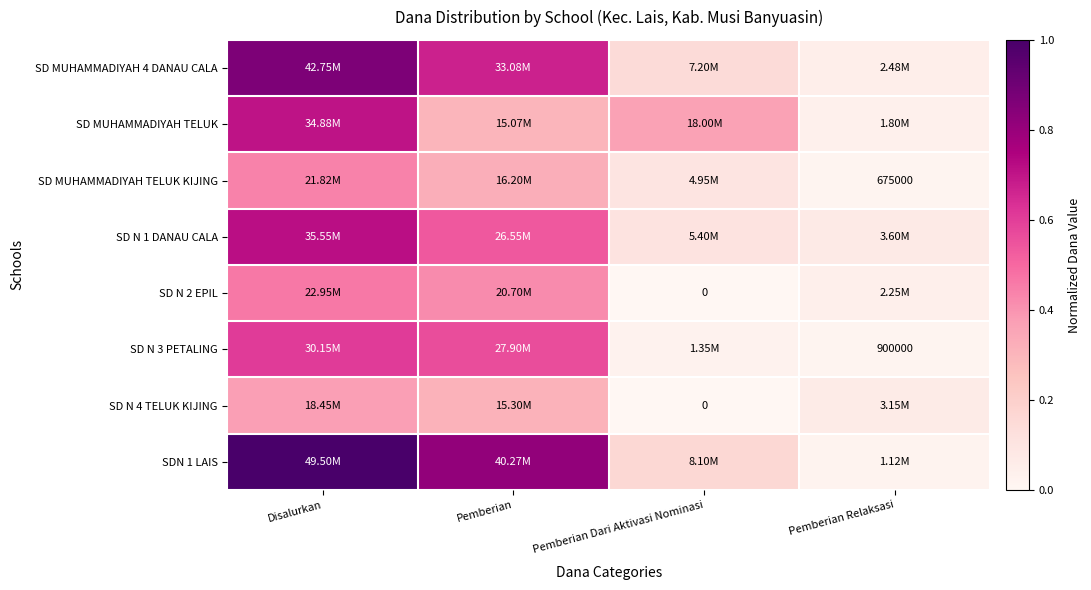

What is the spread (max minus min) of values at Pemberian Dari Aktivasi Nominasi?

0.4